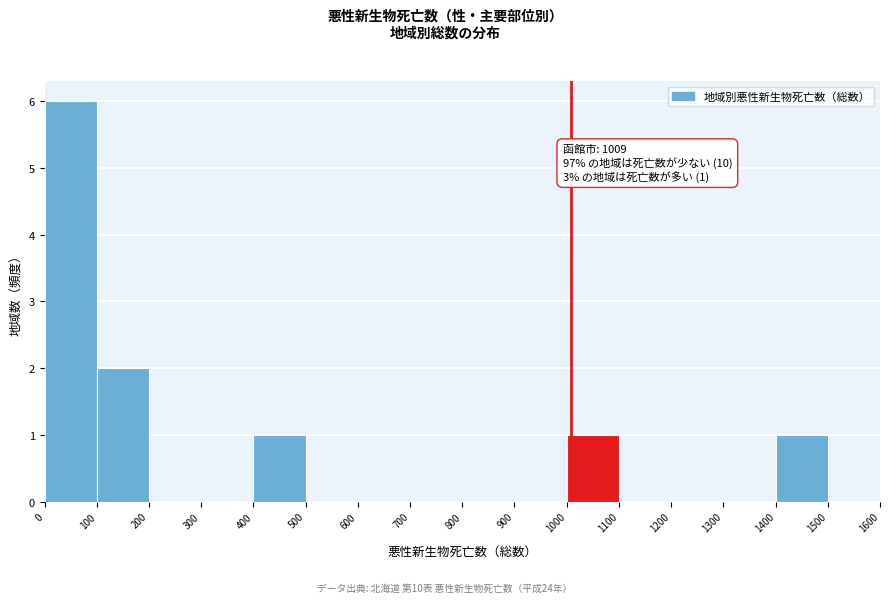

Which range on the x-axis has the tallest bar?

0 to 100